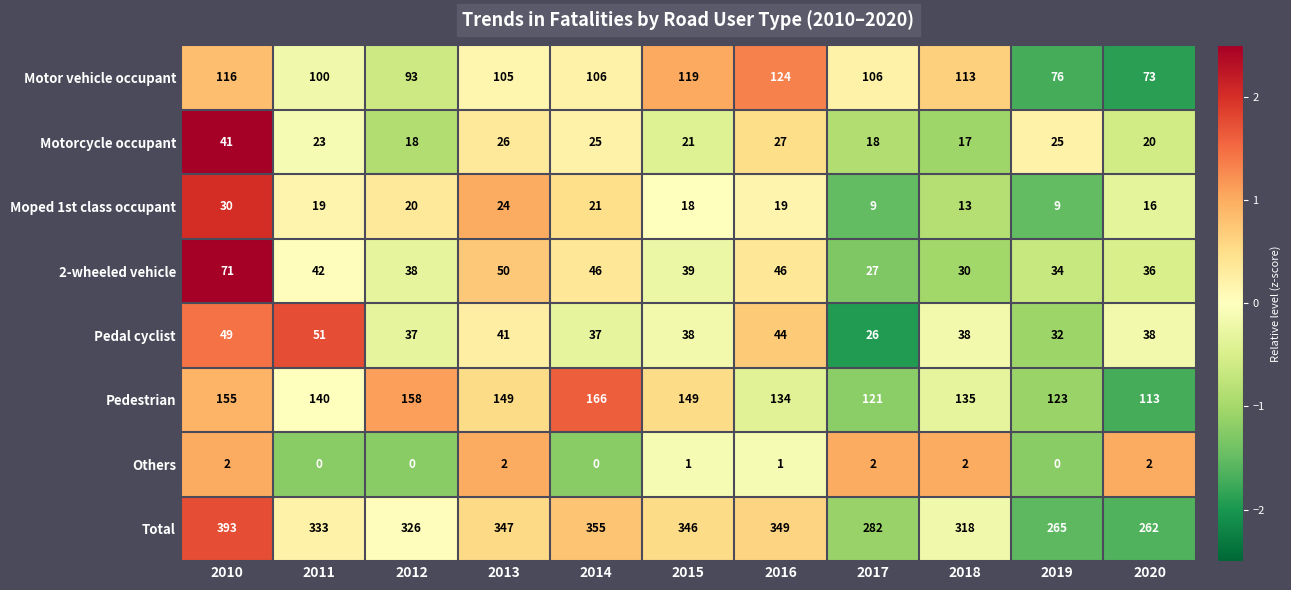

What is the difference between the highest and lowest values at 2015?

345